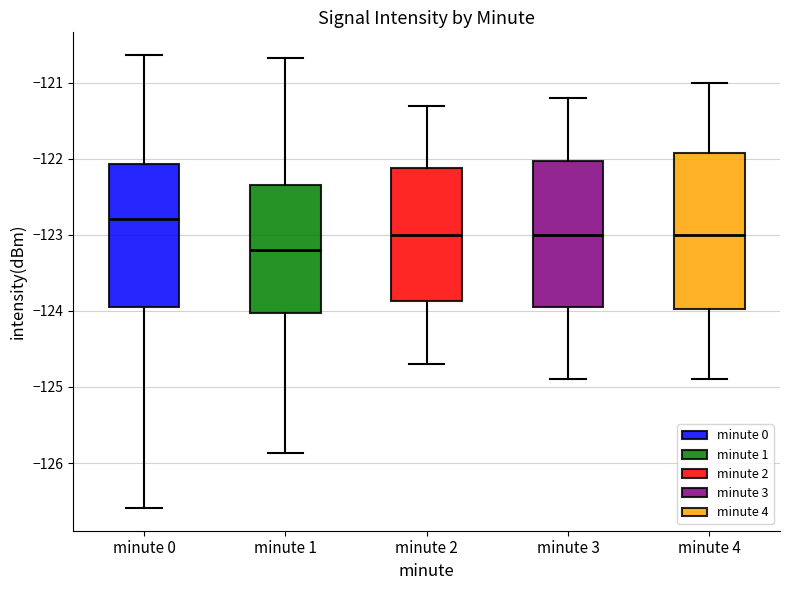

Which box is the tallest, from its lower edge to its upper edge?

minute 4